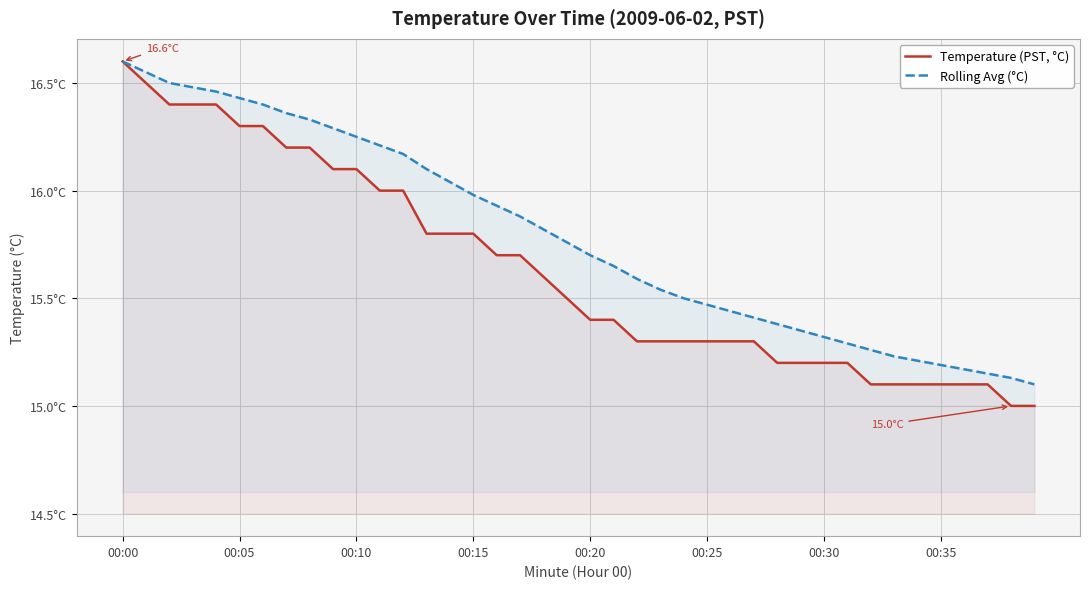

Which series changed the most between 24 and 29?

Rolling Avg (°C)